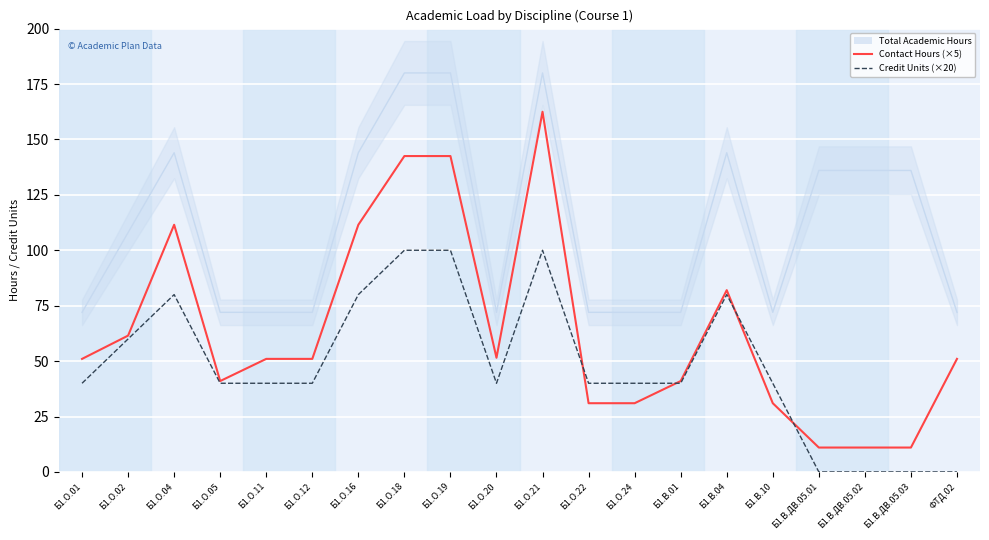

What is the value of the Contact Hours (×5) point at the 17th from the left?

11.0